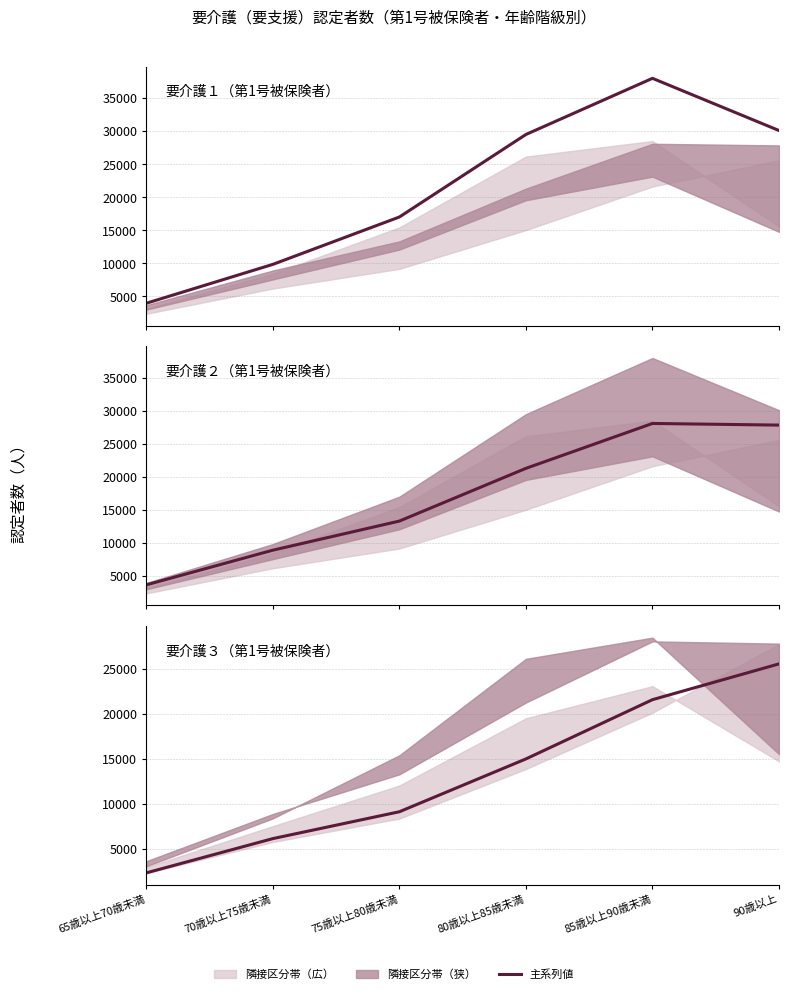

Which label corresponds to the smallest value in the chart?

65歳以上70歳未満